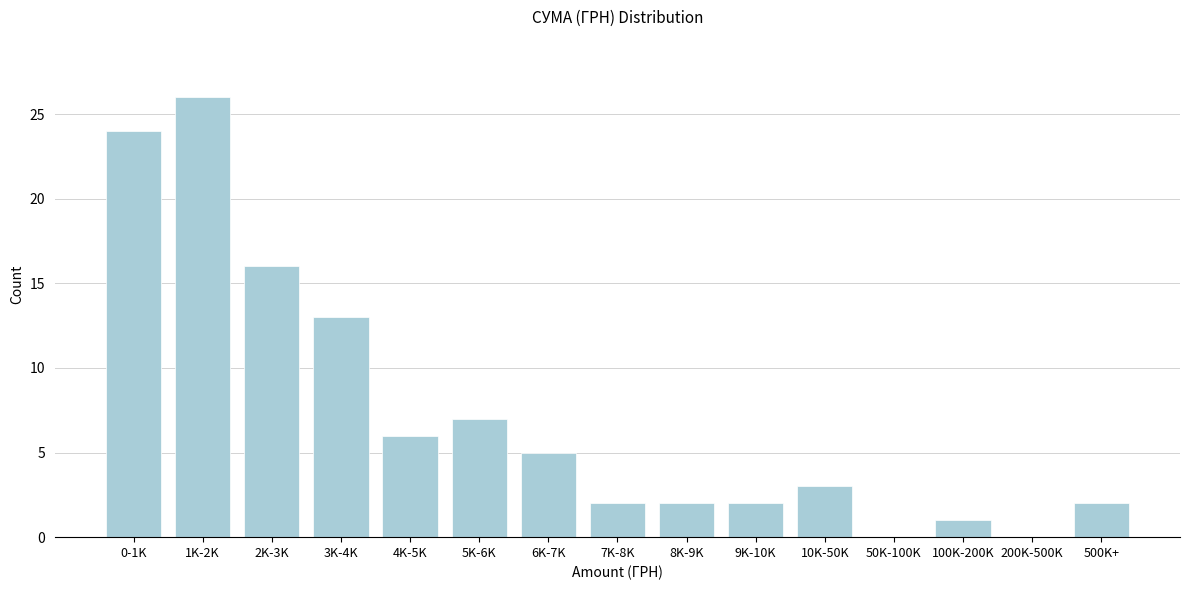

Reading right to left, extract all data points from this chart.

500K+=2	200K-500K=0	100K-200K=1	50K-100K=0	10K-50K=3	9K-10K=2	8K-9K=2	7K-8K=2	6K-7K=5	5K-6K=7	4K-5K=6	3K-4K=13	2K-3K=16	1K-2K=26	0-1K=24